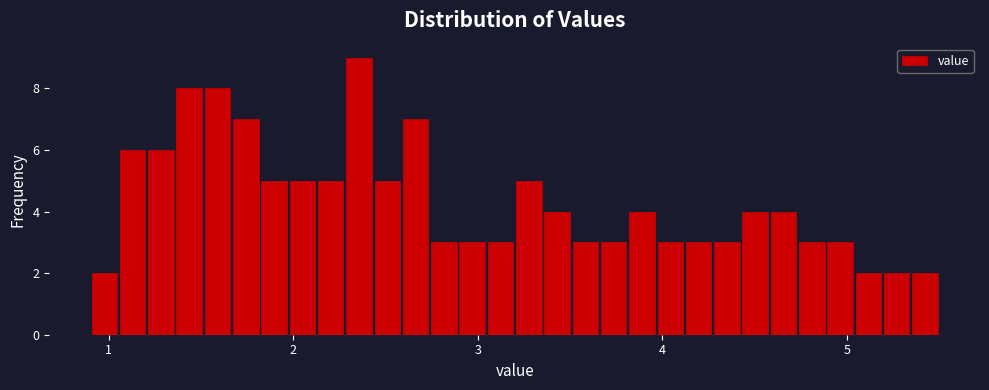

Around what value on the x-axis is the tallest bar? Give the approximate position of its centre, as read against the axis.

2.4